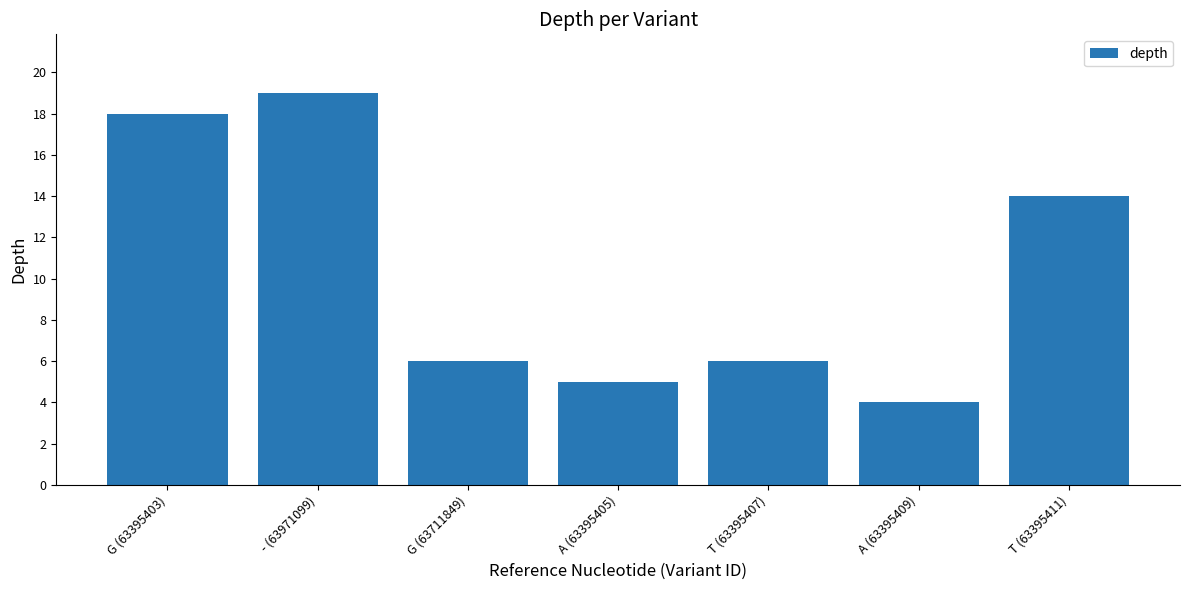

Approximately how many times larger is the value at G (63395403) compared to A (63395405)?

3.6